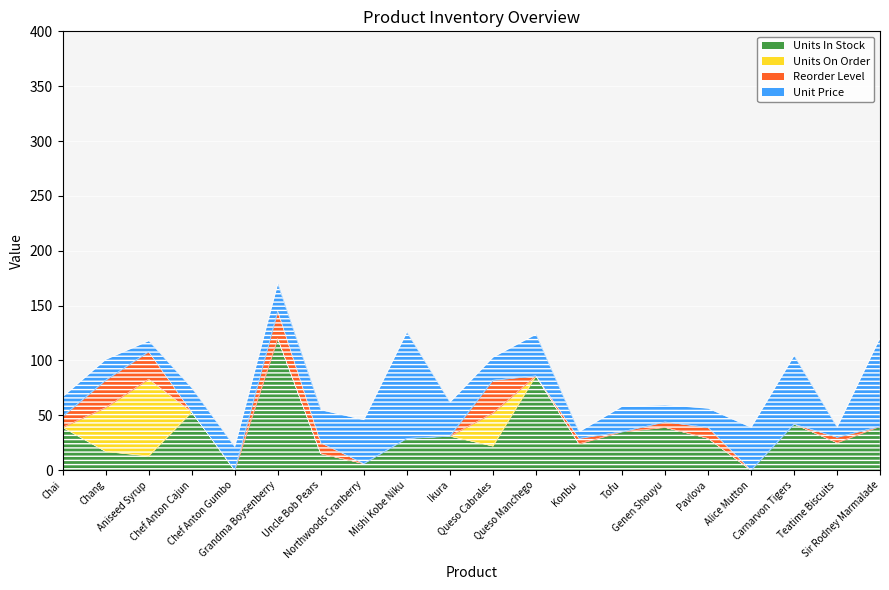

Where is the first local minimum for Units In Stock?

Aniseed Syrup